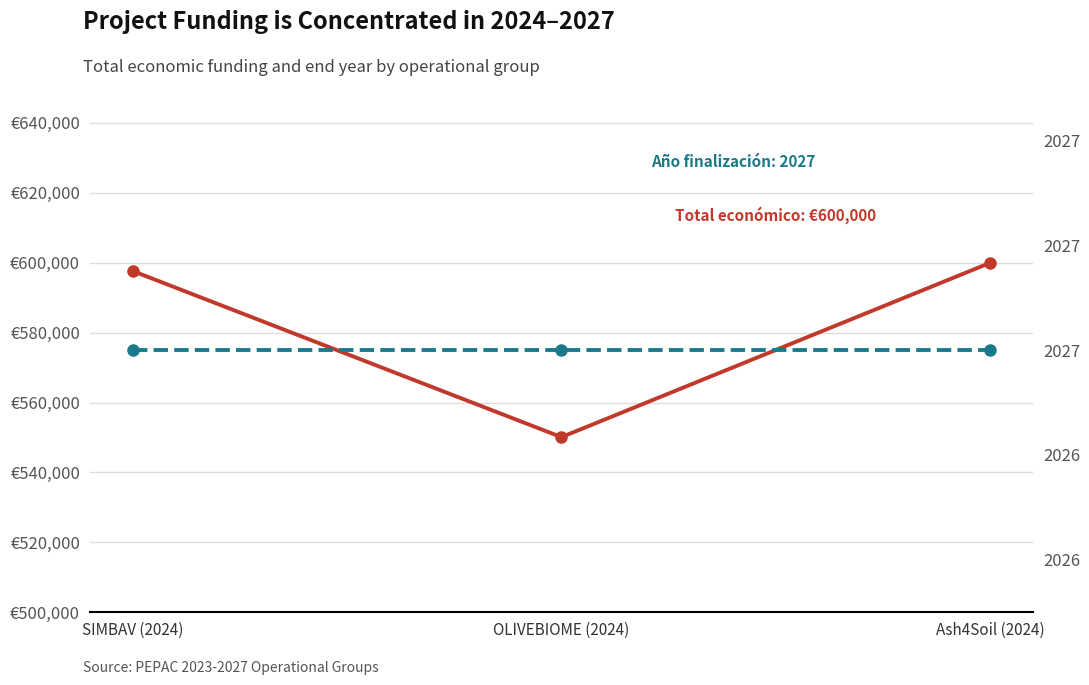

What is the minimum value shown in the chart?

2027